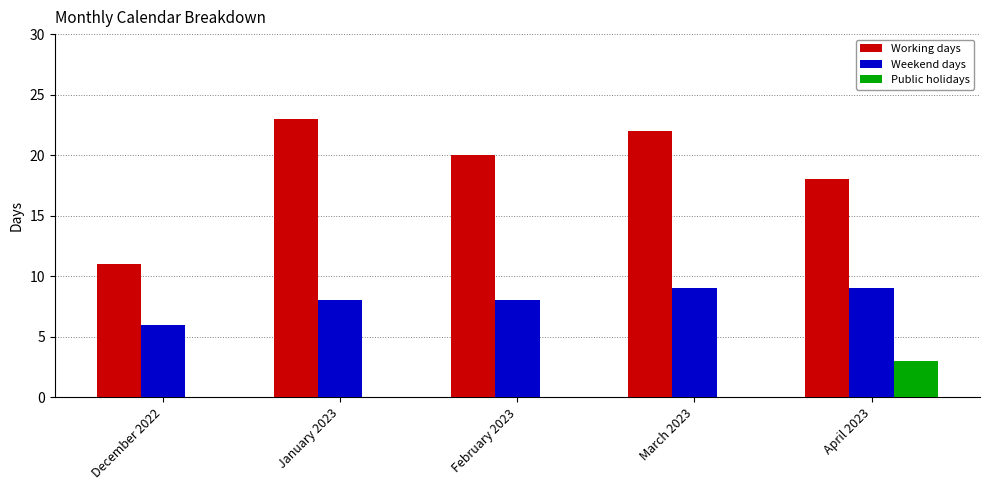

Which series has the largest total across all categories?

Working days